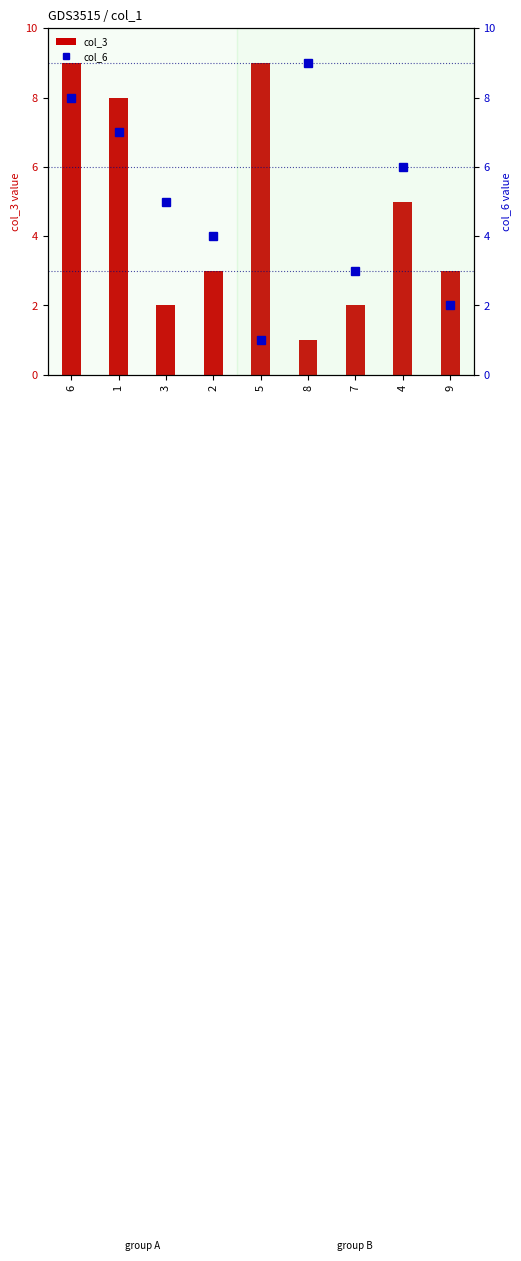

Is it true that col_6 equals 1 at 5?

False